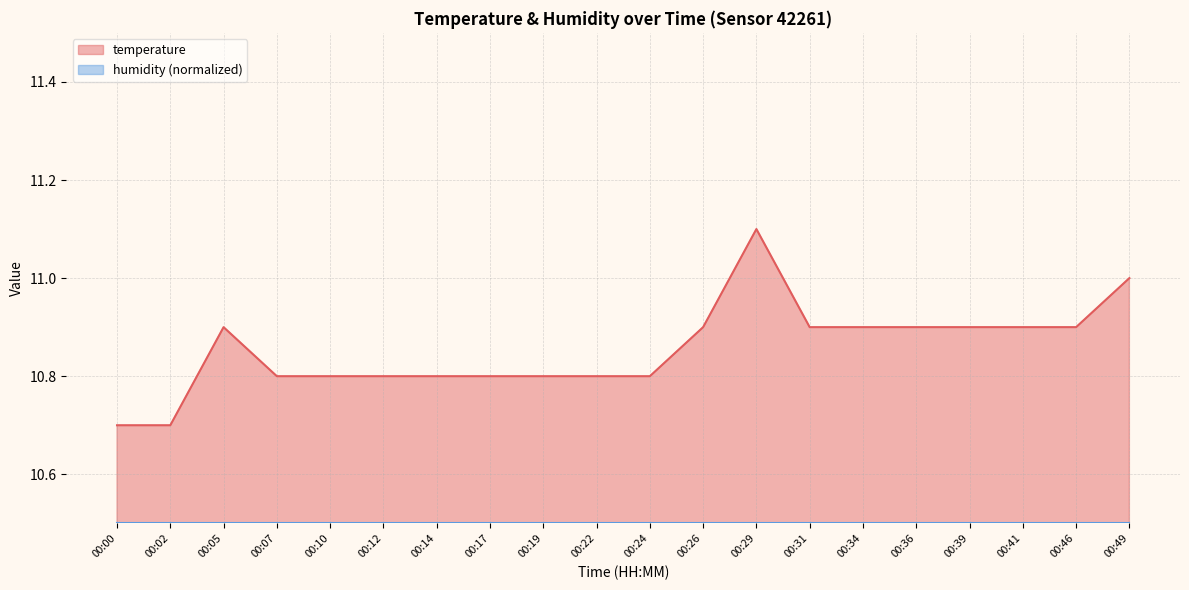

What is the difference between the maximum and minimum values?

0.4